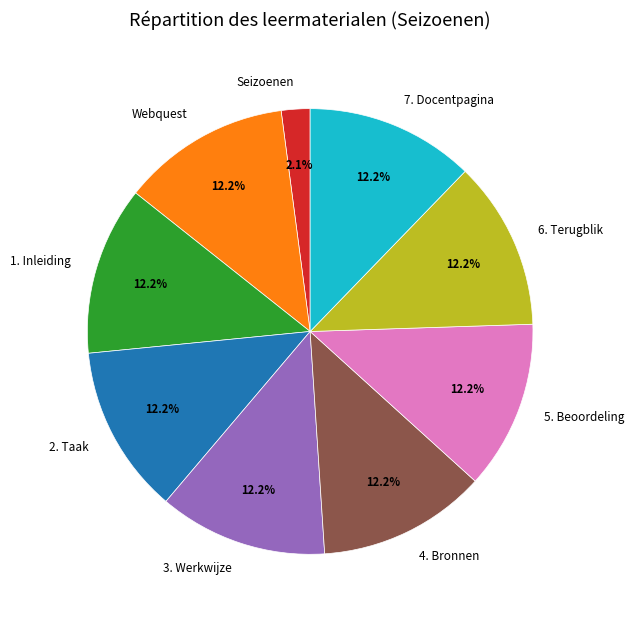

Is it true that Webquest is 12% of the pie?

True